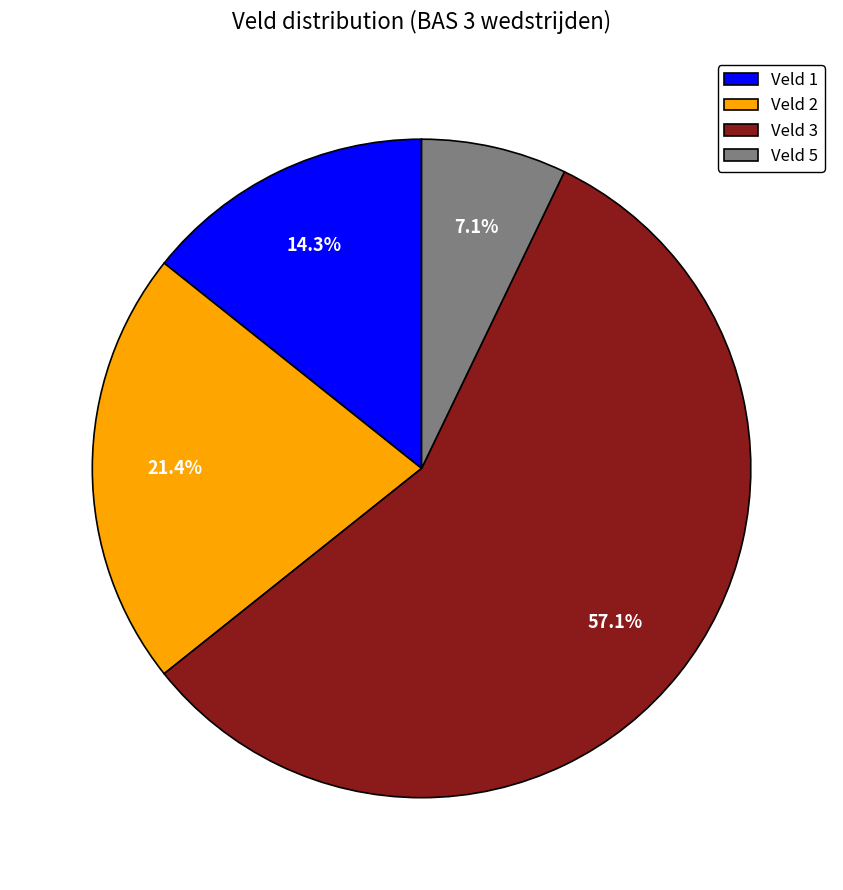

How many slices are in this pie chart?

4